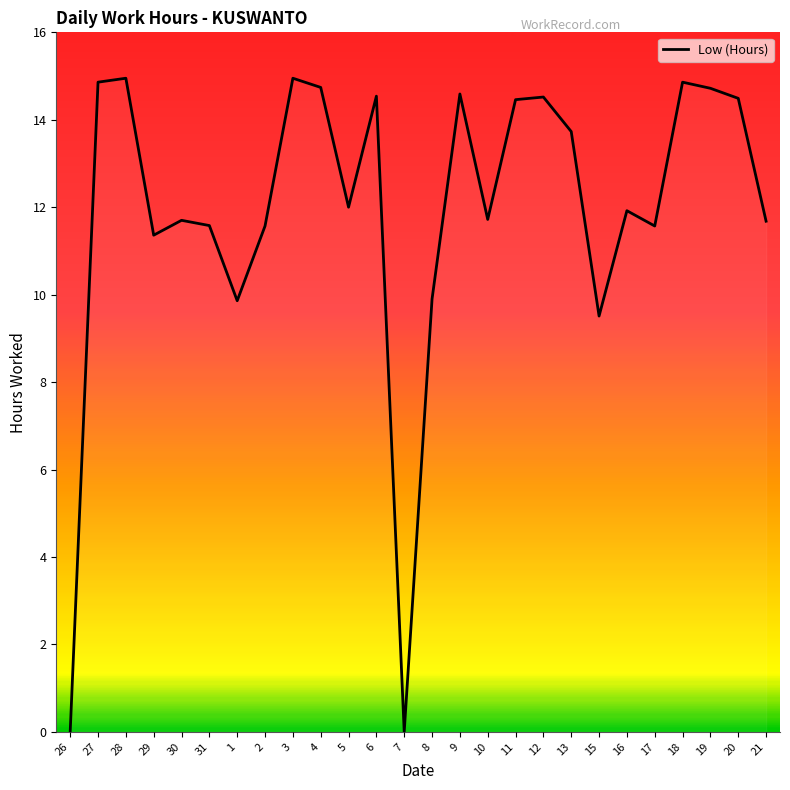

How many values are below 12?

13